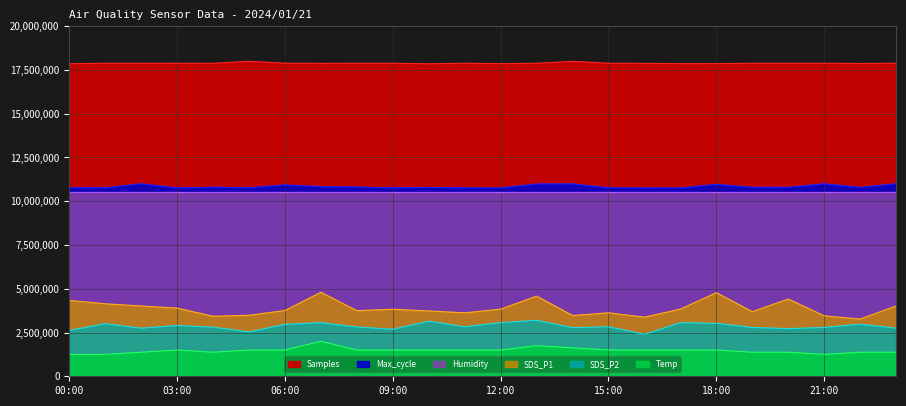

True or false: Temp and Max_cycle intersect in this chart.

False